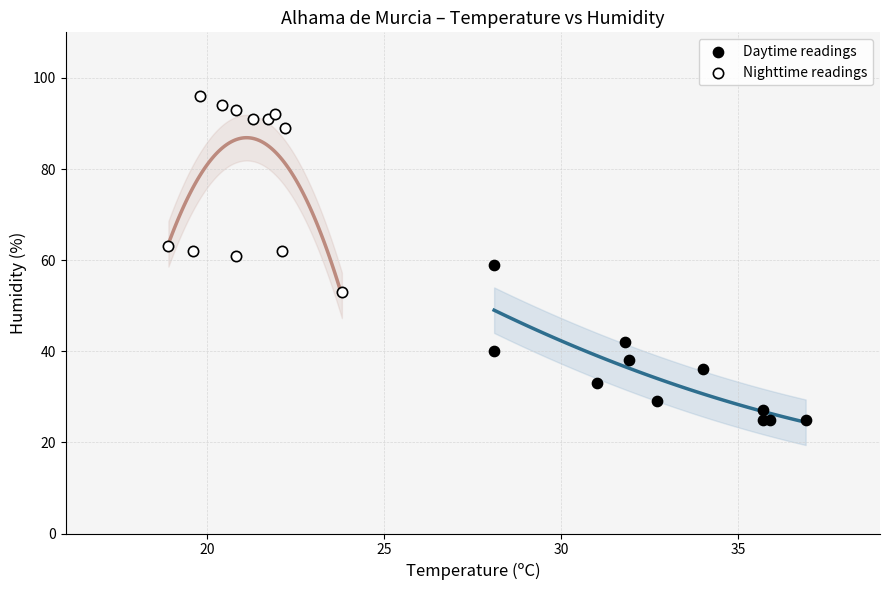

Which series reaches the minimum Y coordinate?

Daytime readings